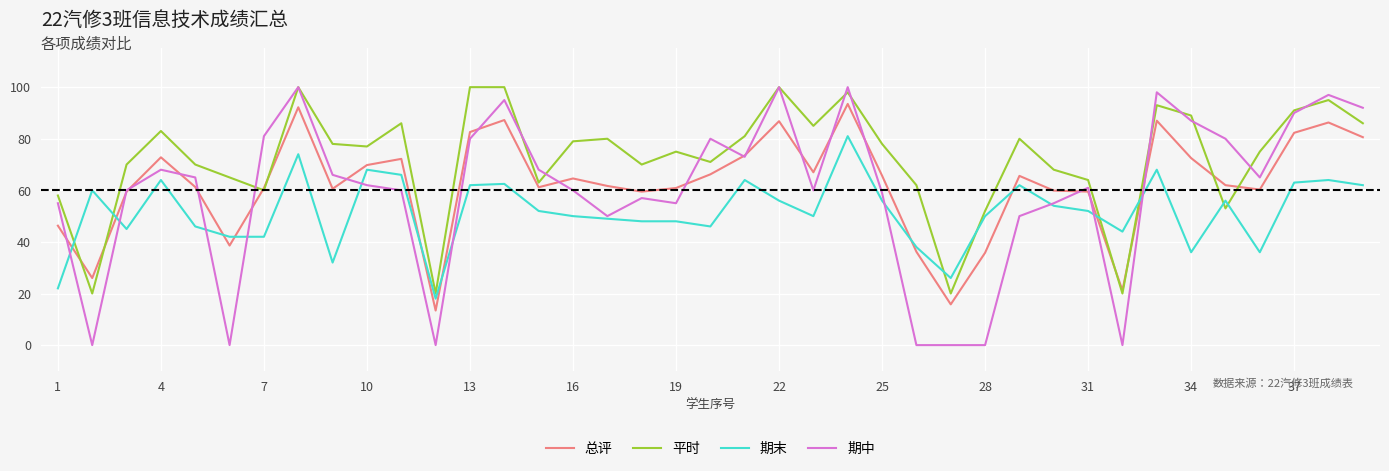

Is this an area chart (filled region under the line)?

No